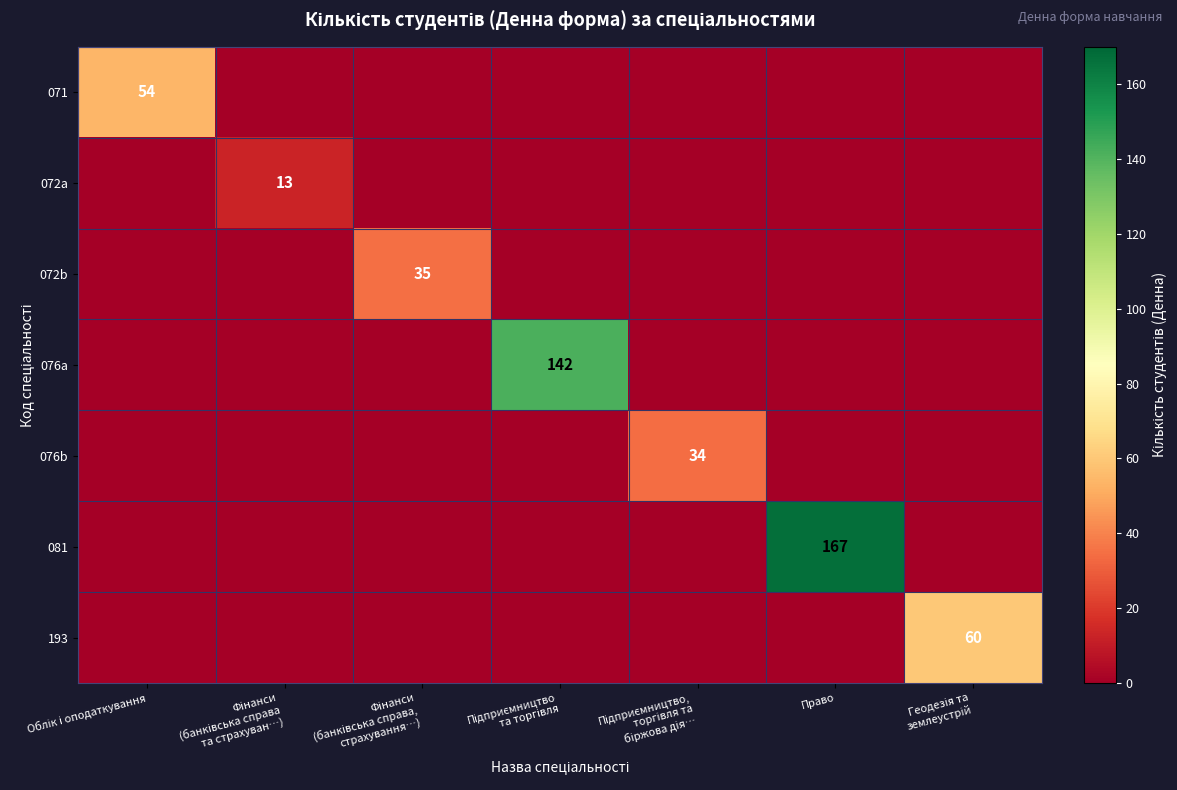

Between Підприємництво
та торгівля and Підприємництво,
торгівля та
біржова дія…, which is larger?

Підприємництво
та торгівля